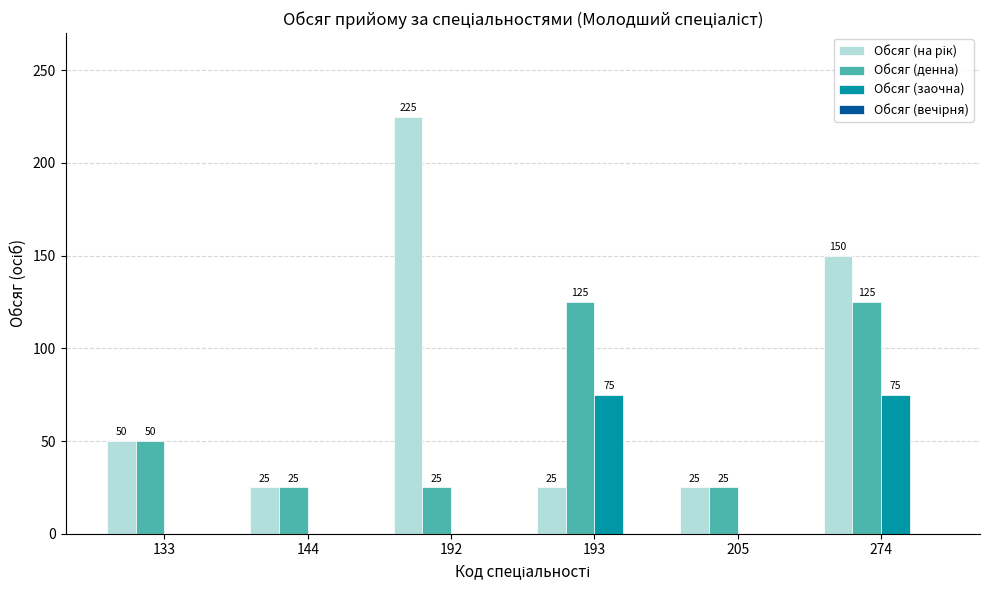

Is it true that Обсяг (денна) equals 54 at 193?

False